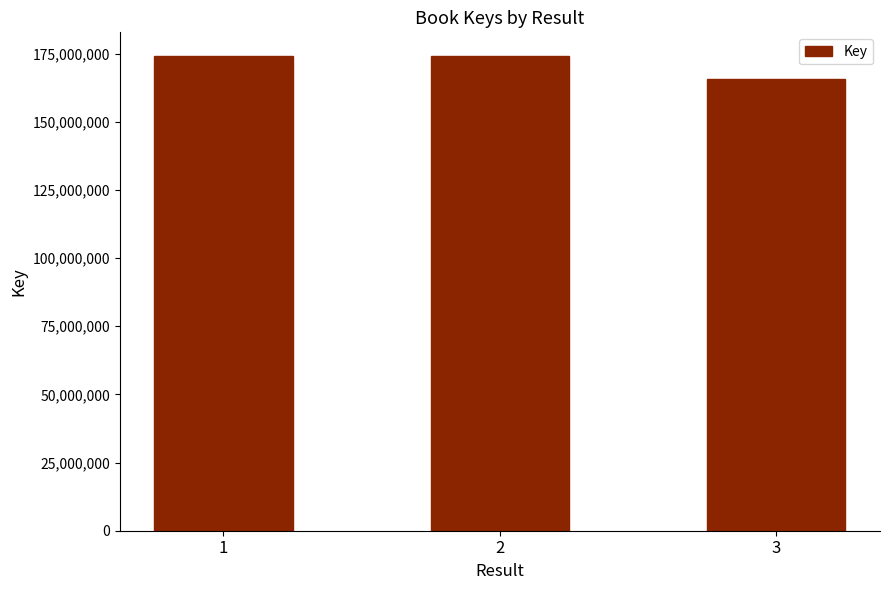

What is the ratio of the value at 2 to the value at 3?

1.0